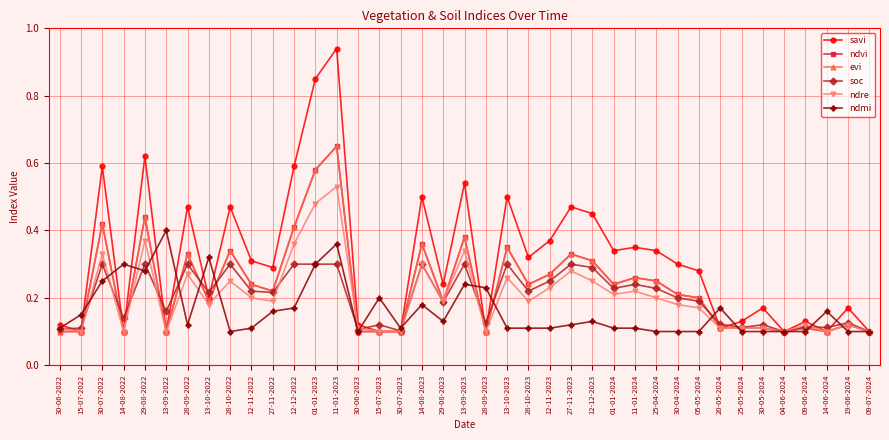

The savi series shows 0.1 at 14-08-2022. True or false?

True